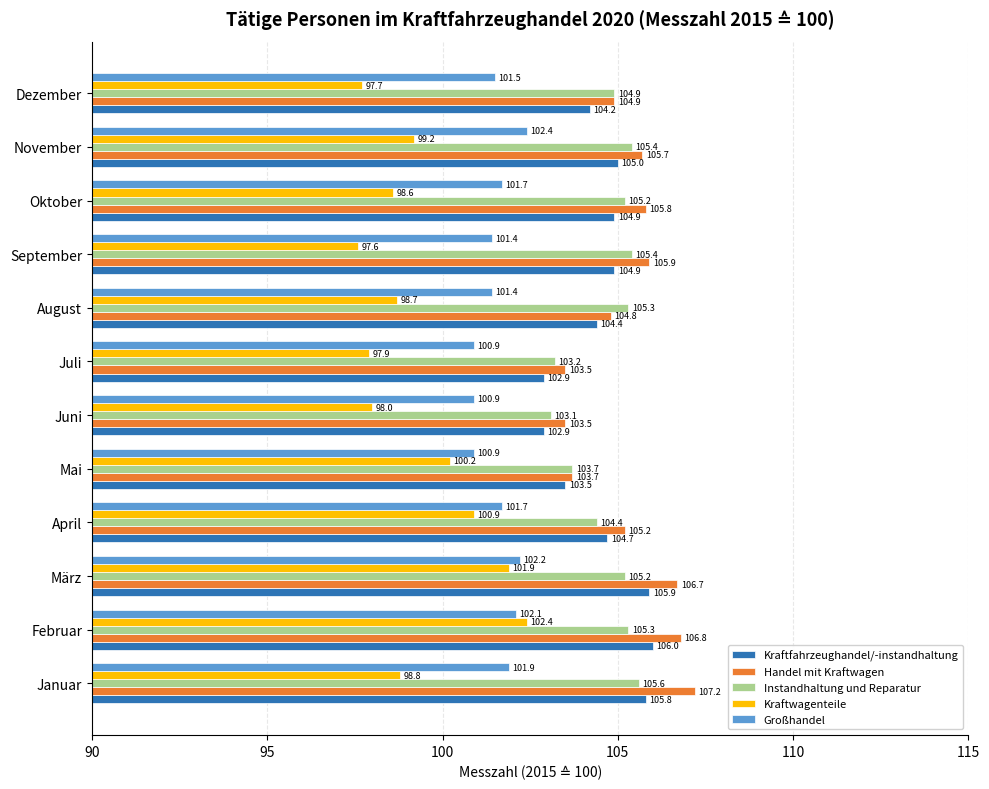

At which category is the sum across all series the highest?

Februar